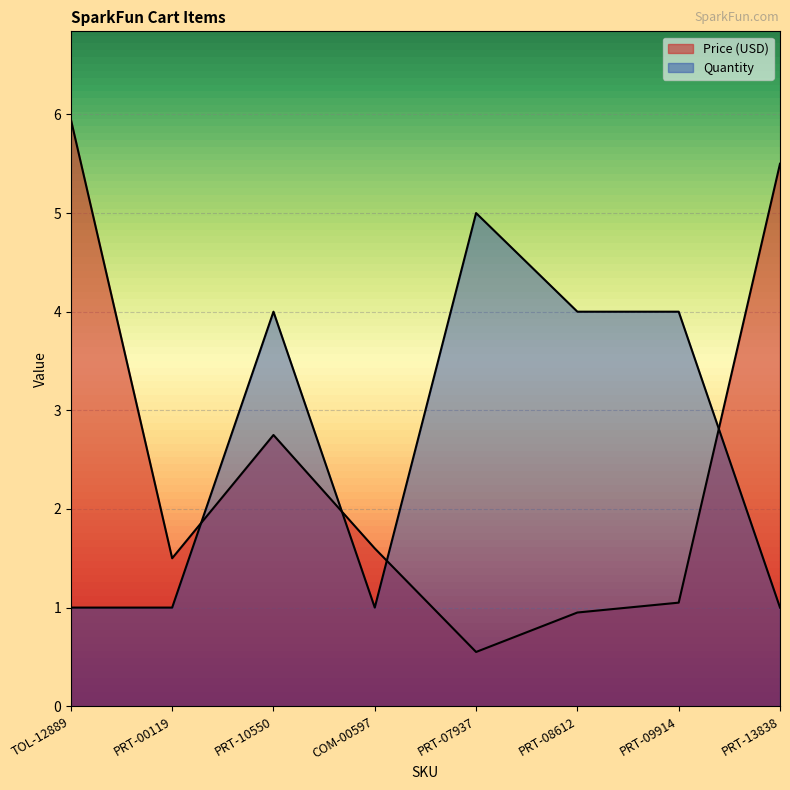

Which label corresponds to the largest value in the chart?

TOL-12889